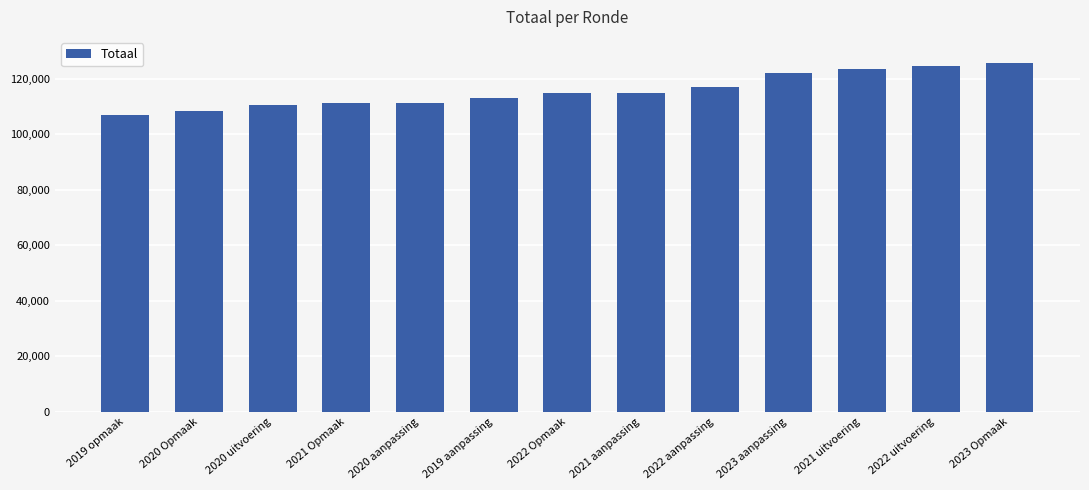

What is the value of the 10th bar from the left?

121897